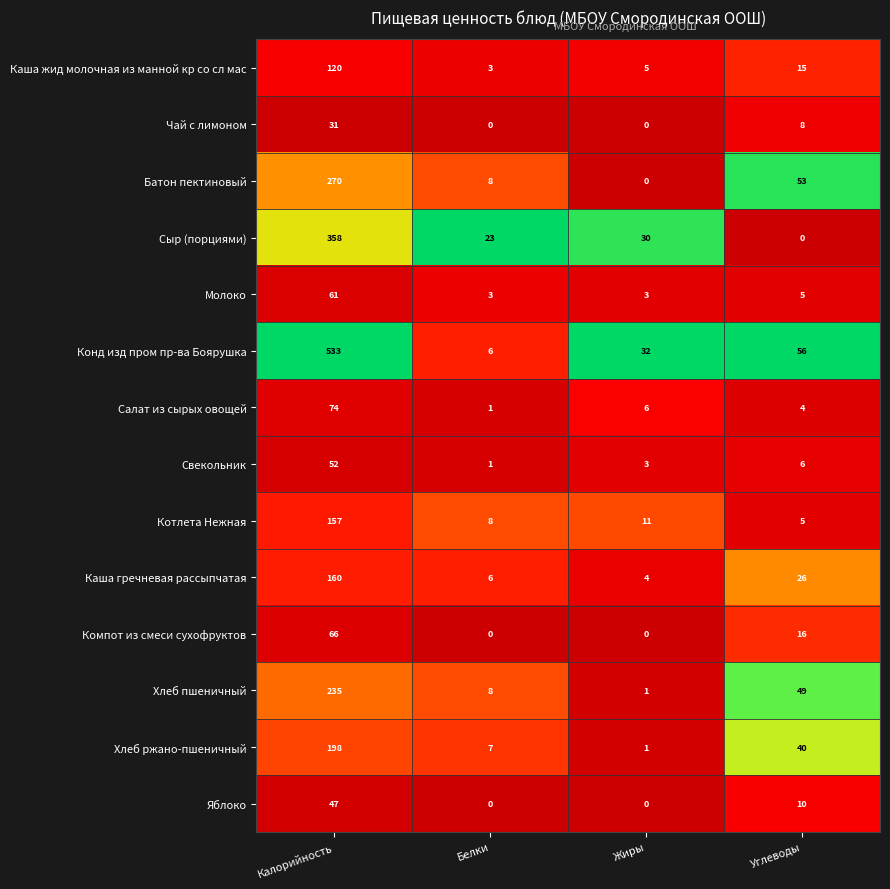

Which series has the largest total across all categories?

Конд изд пром пр-ва Боярушка